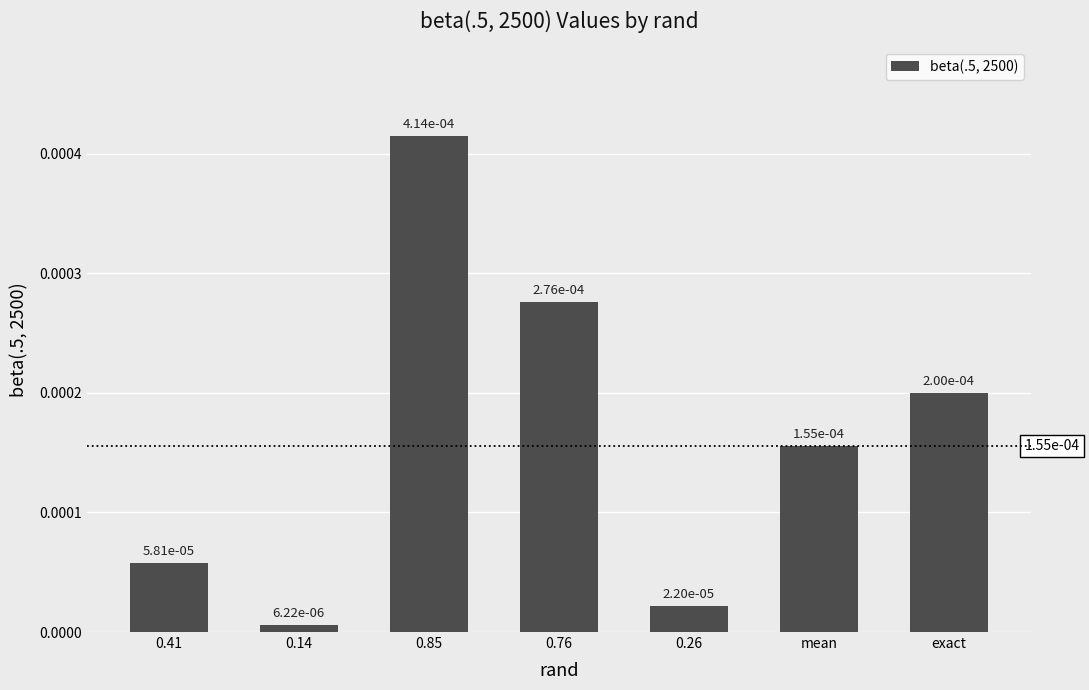

Which has a higher value, 0.14 or 0.85?

0.85